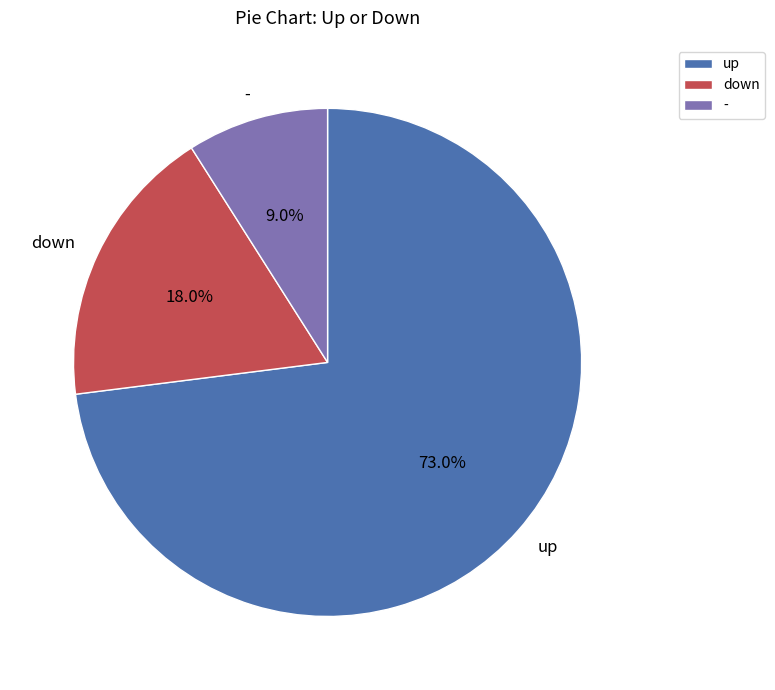

How many segments does this pie chart have?

3